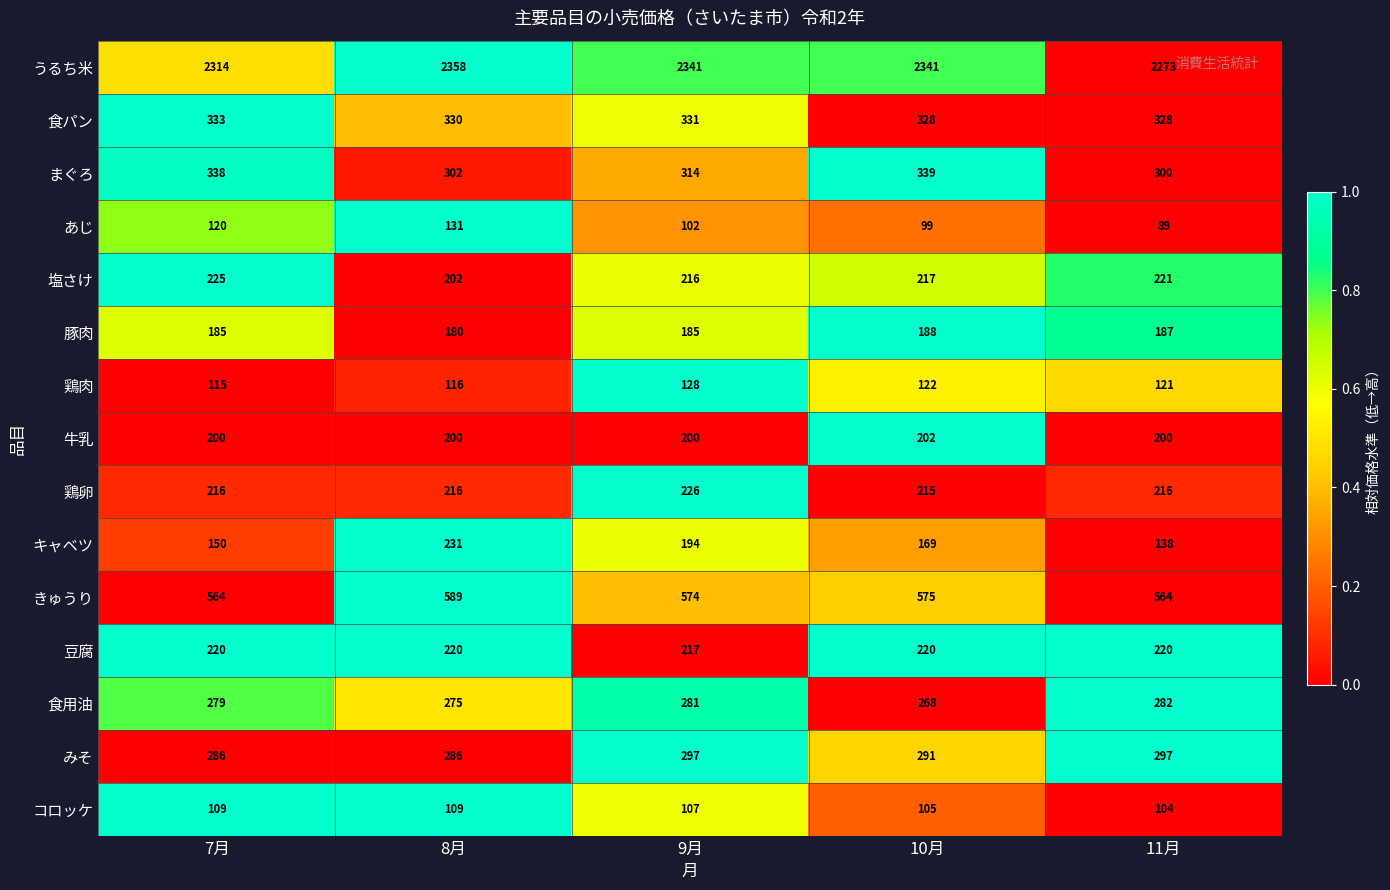

Is it true that みそ equals 406 at 7月?

False